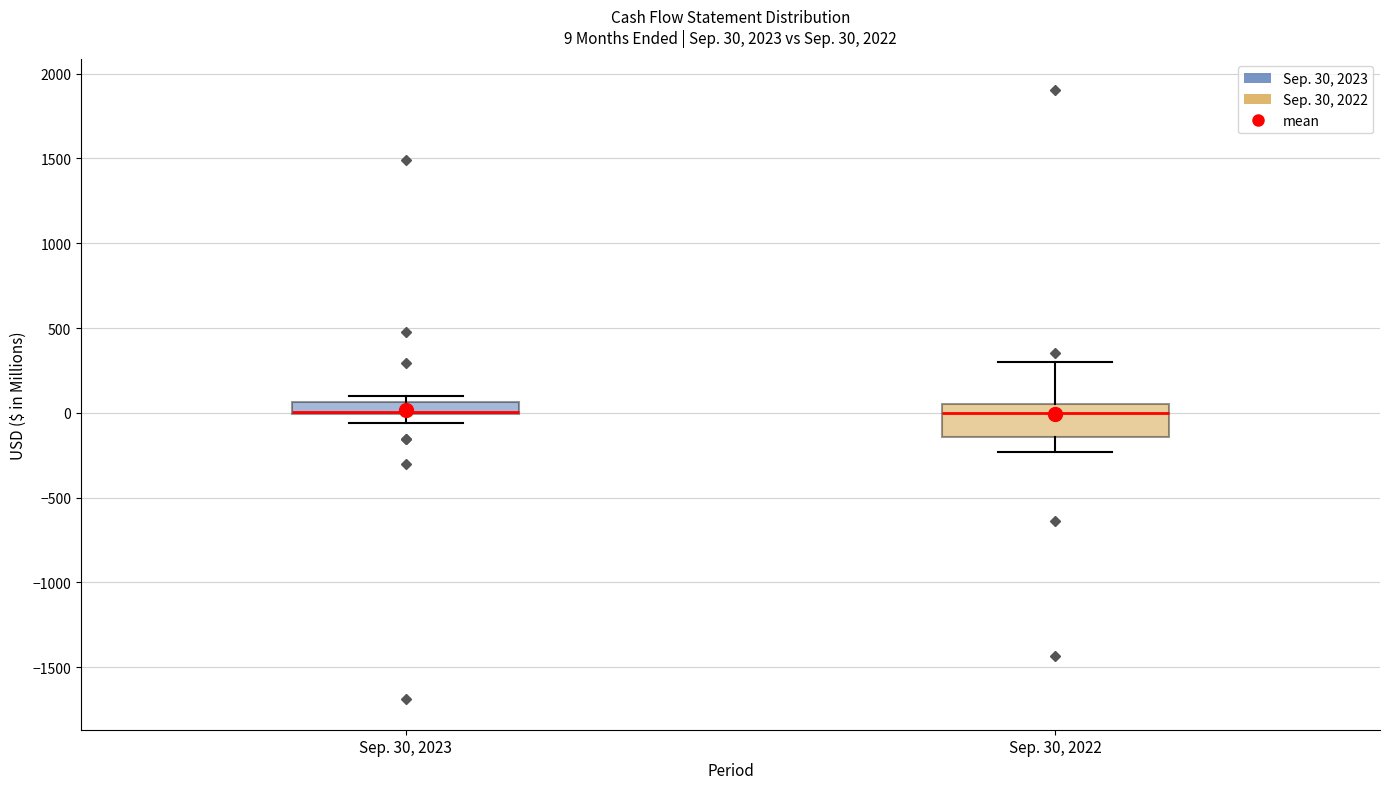

Which box is the tallest, from its lower edge to its upper edge?

Sep. 30, 2022